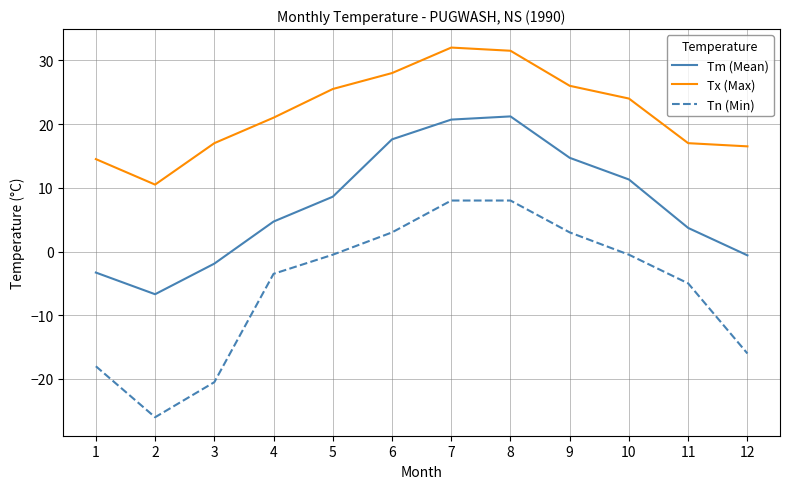

List the series in order of their peak value, highest first.

Tx (Max), Tm (Mean), Tn (Min)